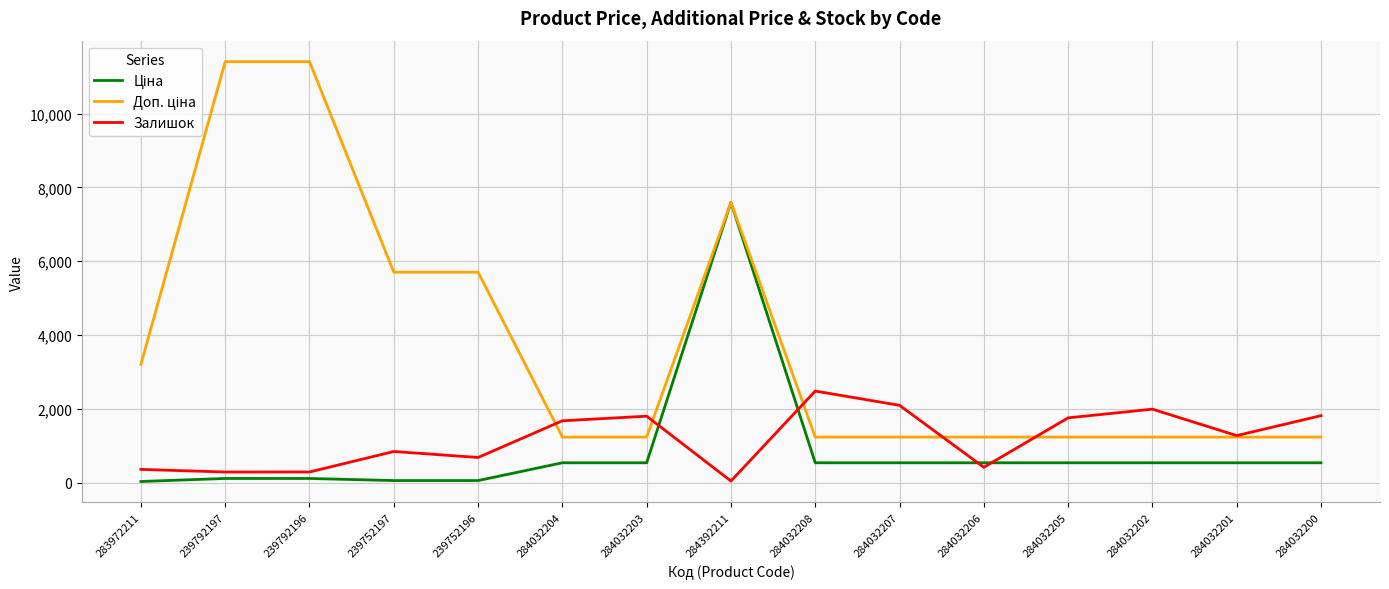

What is the greatest value displayed?

11410.0